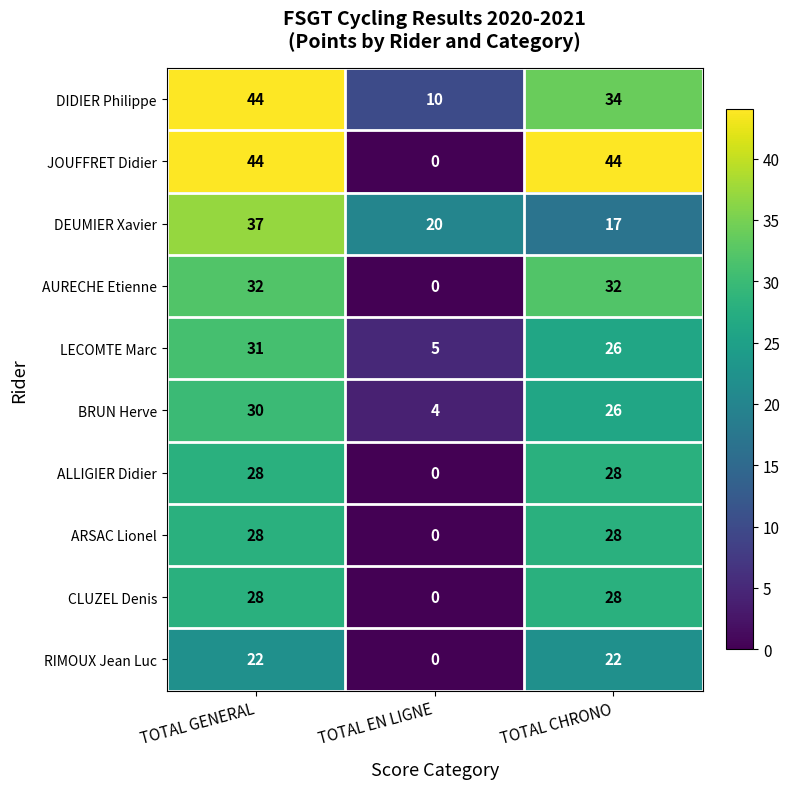

Reading left to right, extract all data points from this chart.

DIDIER Philippe: 44	10	34
JOUFFRET Didier: 44	0	44
DEUMIER Xavier: 37	20	17
AURECHE Etienne: 32	0	32
LECOMTE Marc: 31	5	26
BRUN Herve: 30	4	26
ALLIGIER Didier: 28	0	28
ARSAC Lionel: 28	0	28
CLUZEL Denis: 28	0	28
RIMOUX Jean Luc: 22	0	22